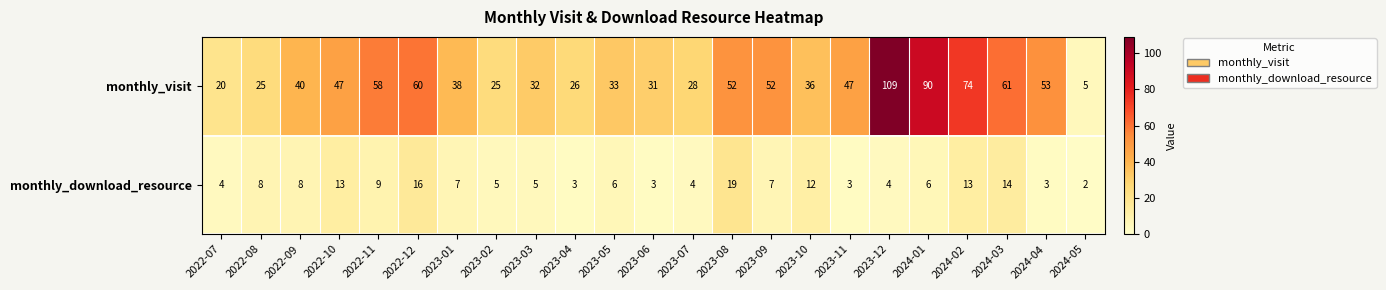

Is it true that monthly_download_resource equals 6 at 2024-01?

True